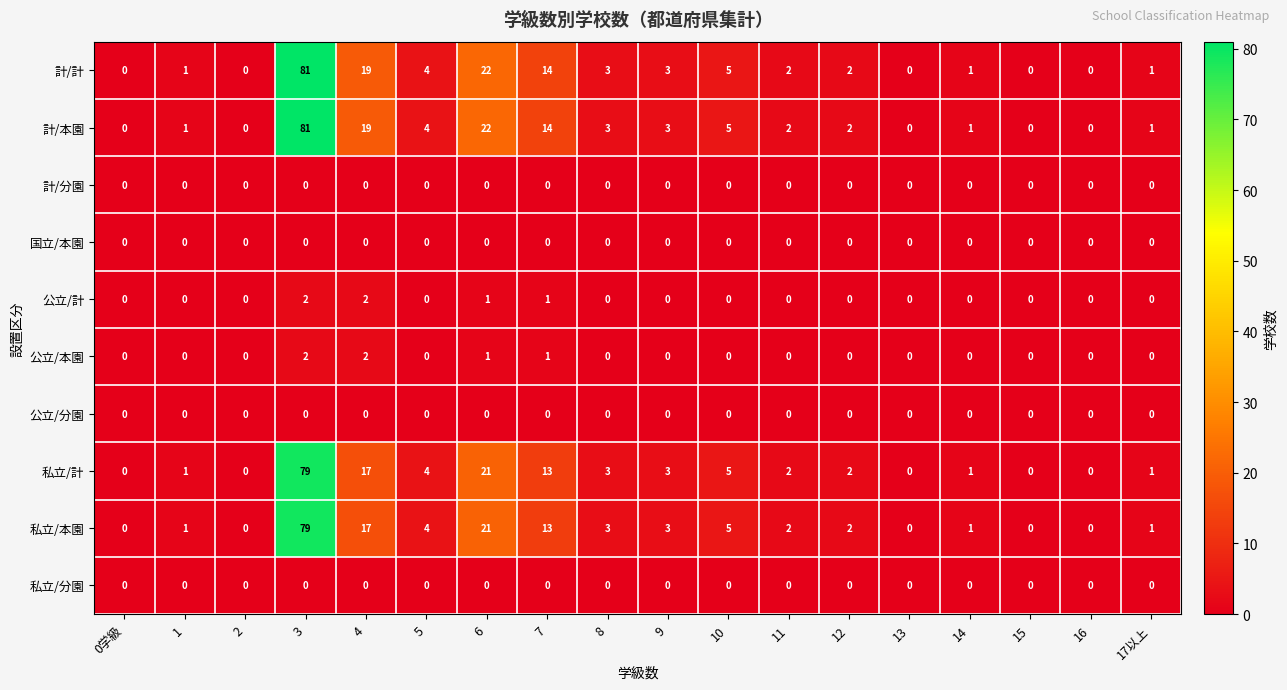

Is the value of 計/計 at 6 greater than the value of 私立/計 at 0学級?

Yes